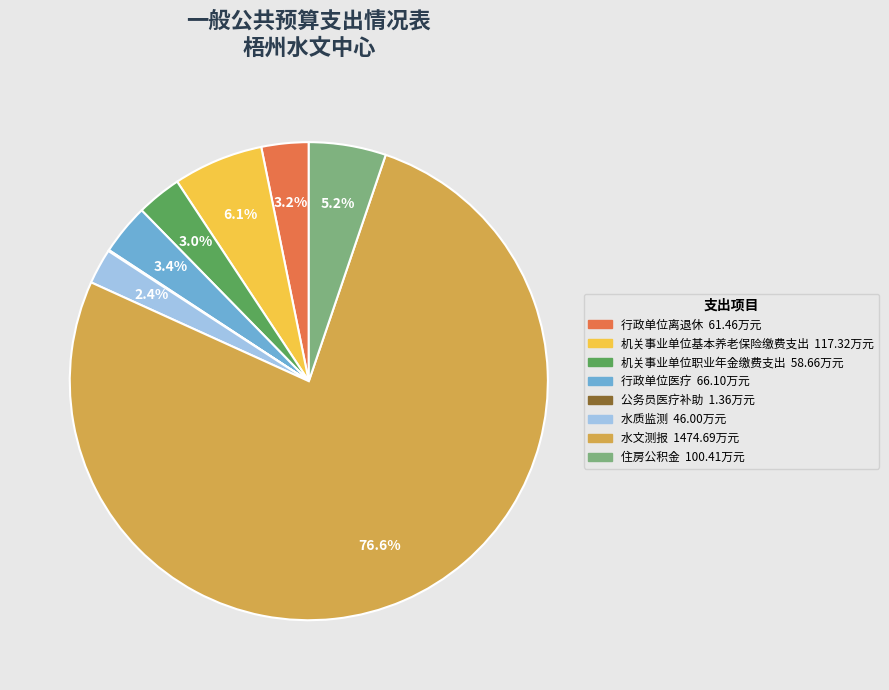

Combined, do 行政单位离退休 and 机关事业单位职业年金缴费支出 account for over 50%?

No